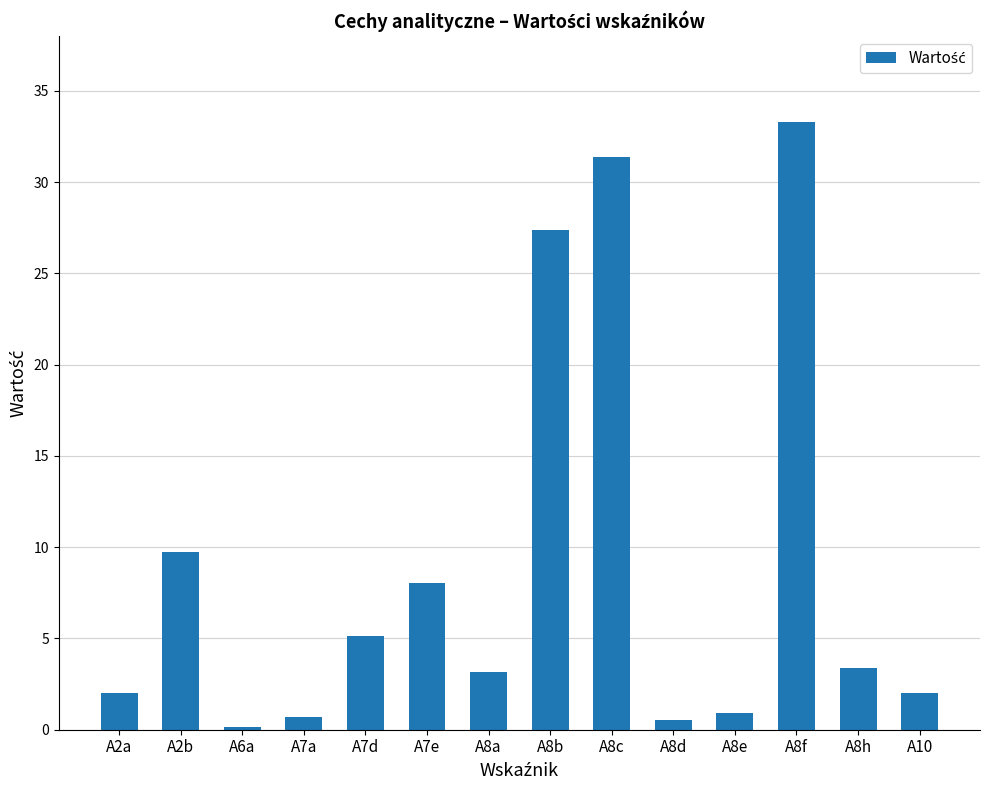

How many categories are shown in the chart?

14